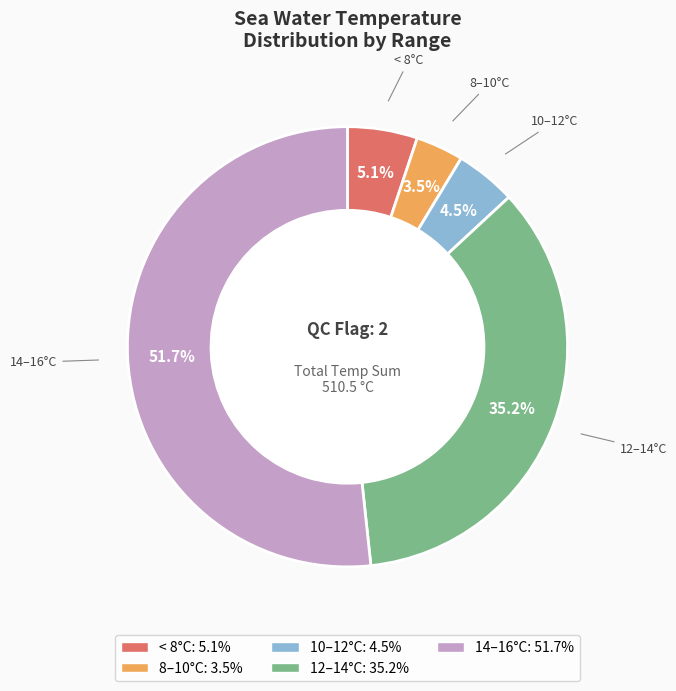

Is there a majority slice in this chart?

Yes